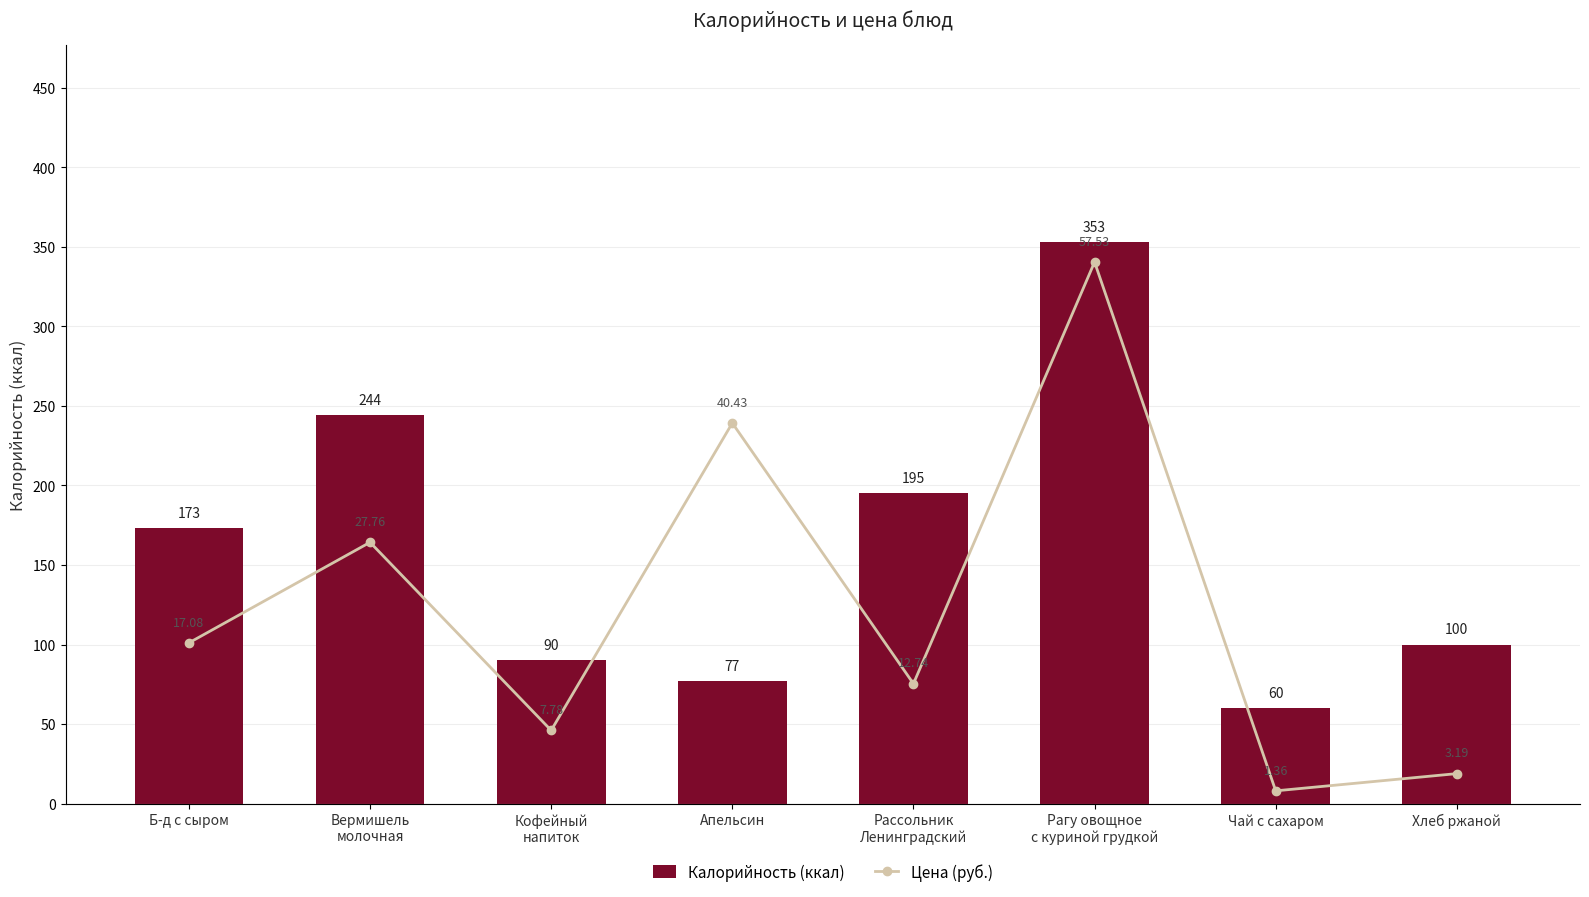

Rank the categories by Калорийность (ккал) value from lowest to highest.

Чай с сахаром, Апельсин, Кофейный
напиток, Хлеб ржаной, Б-д с сыром, Рассольник
Ленинградский, Вермишель
молочная, Рагу овощное
с куриной грудкой